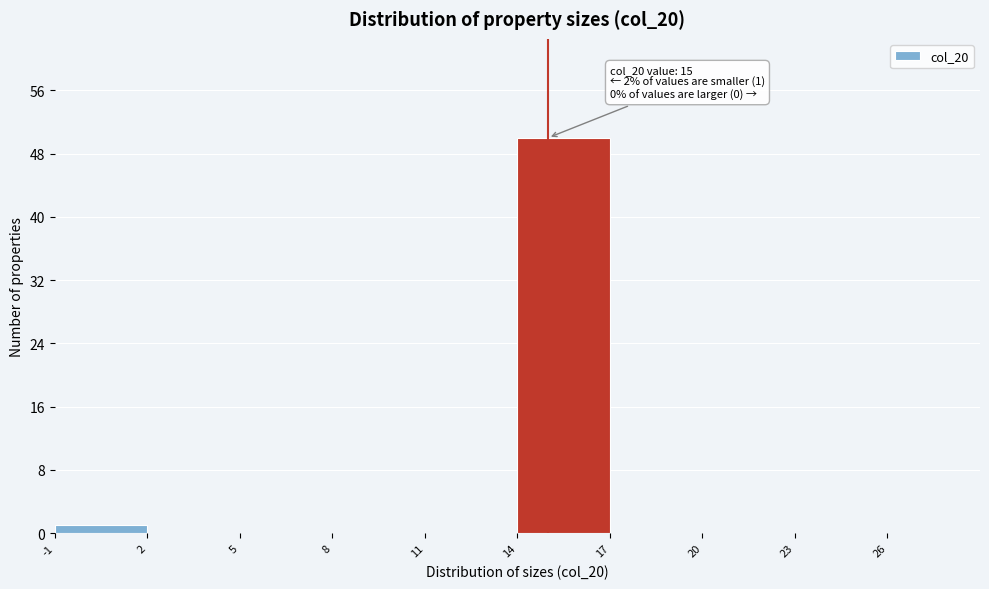

Over which range of the x-axis is the bar tallest?

14 to 17